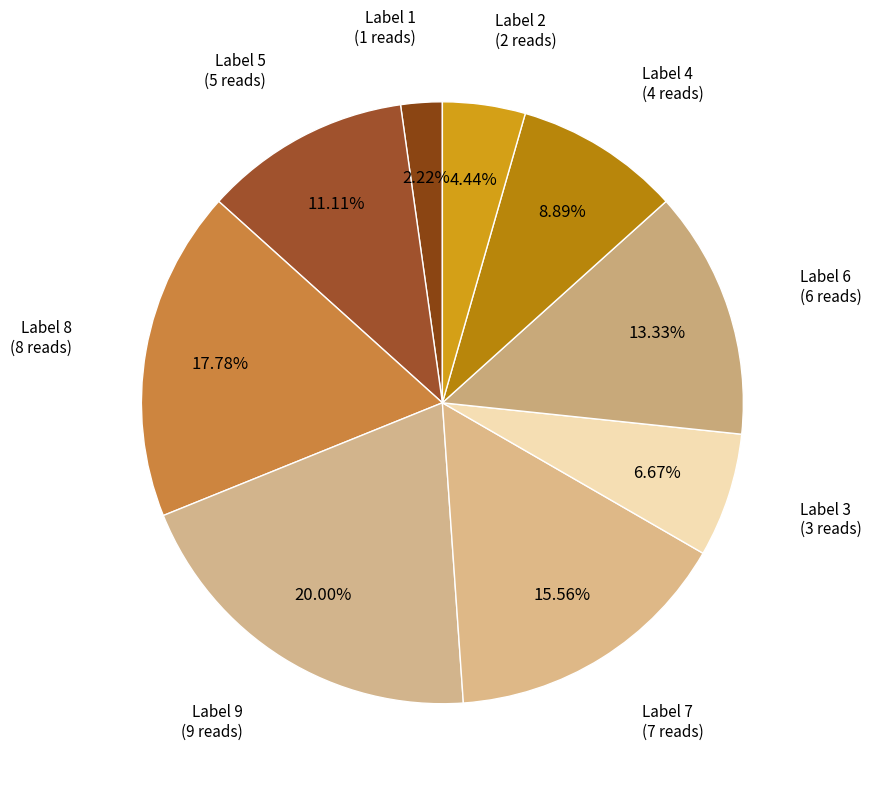

How many slices are in this pie chart?

9